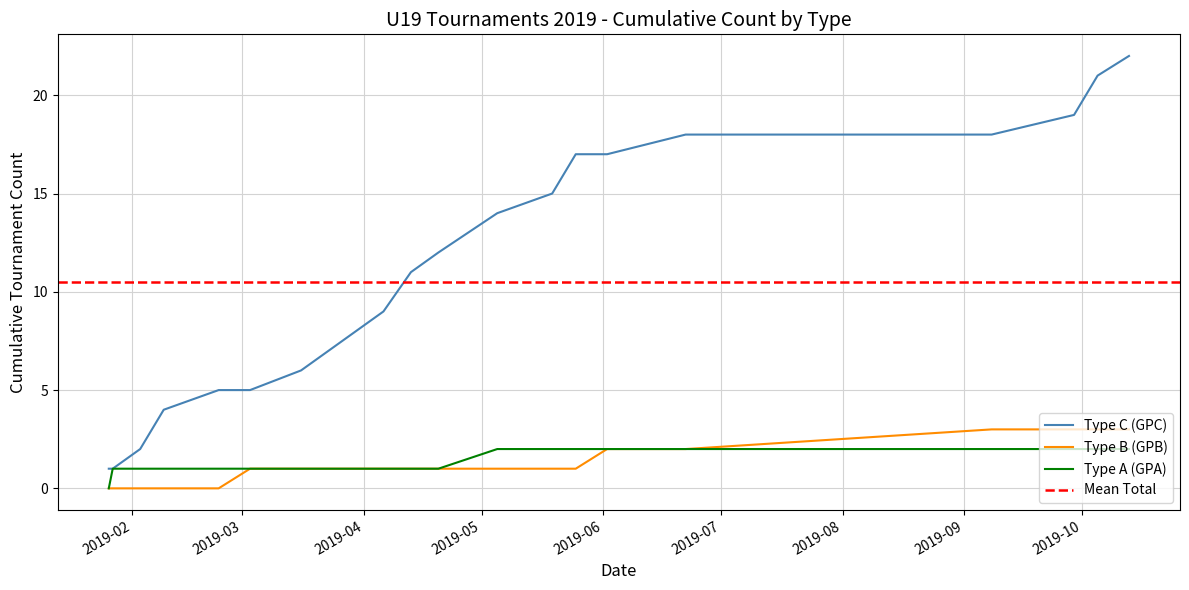

What value does the data have at 2019-04-20?

12